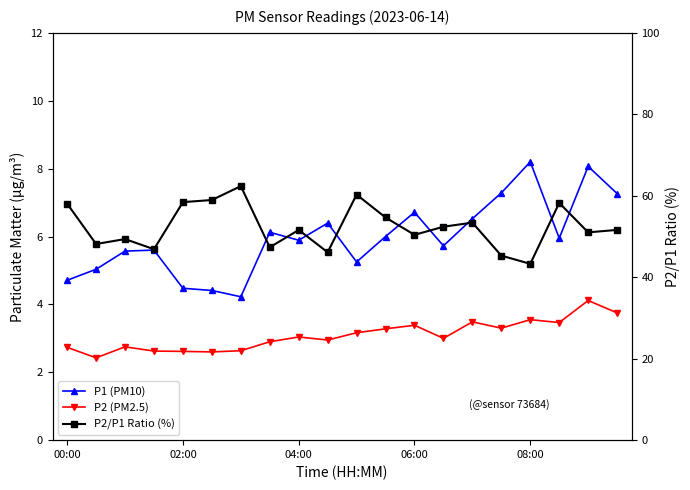

What is the spread (max minus min) of values at 18?

46.9